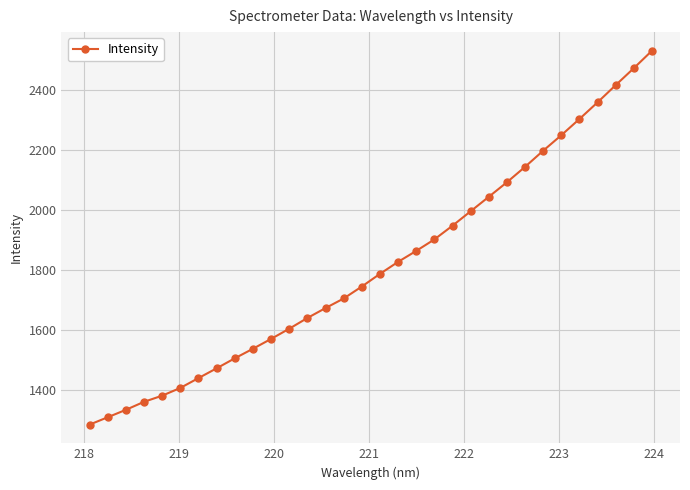

What is the maximum value shown in the chart?

2532.0